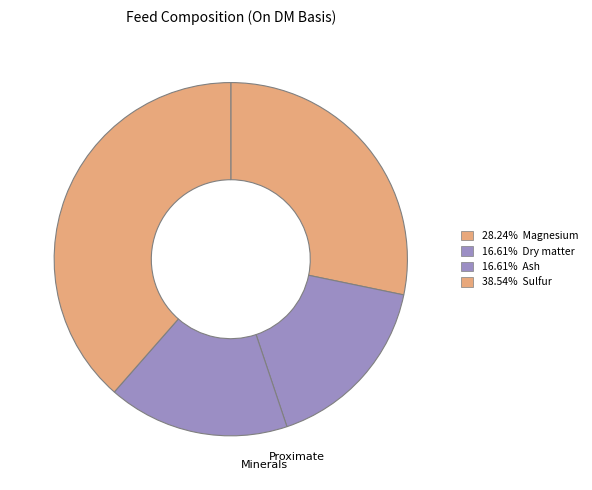

Count the number of slices in the pie.

4